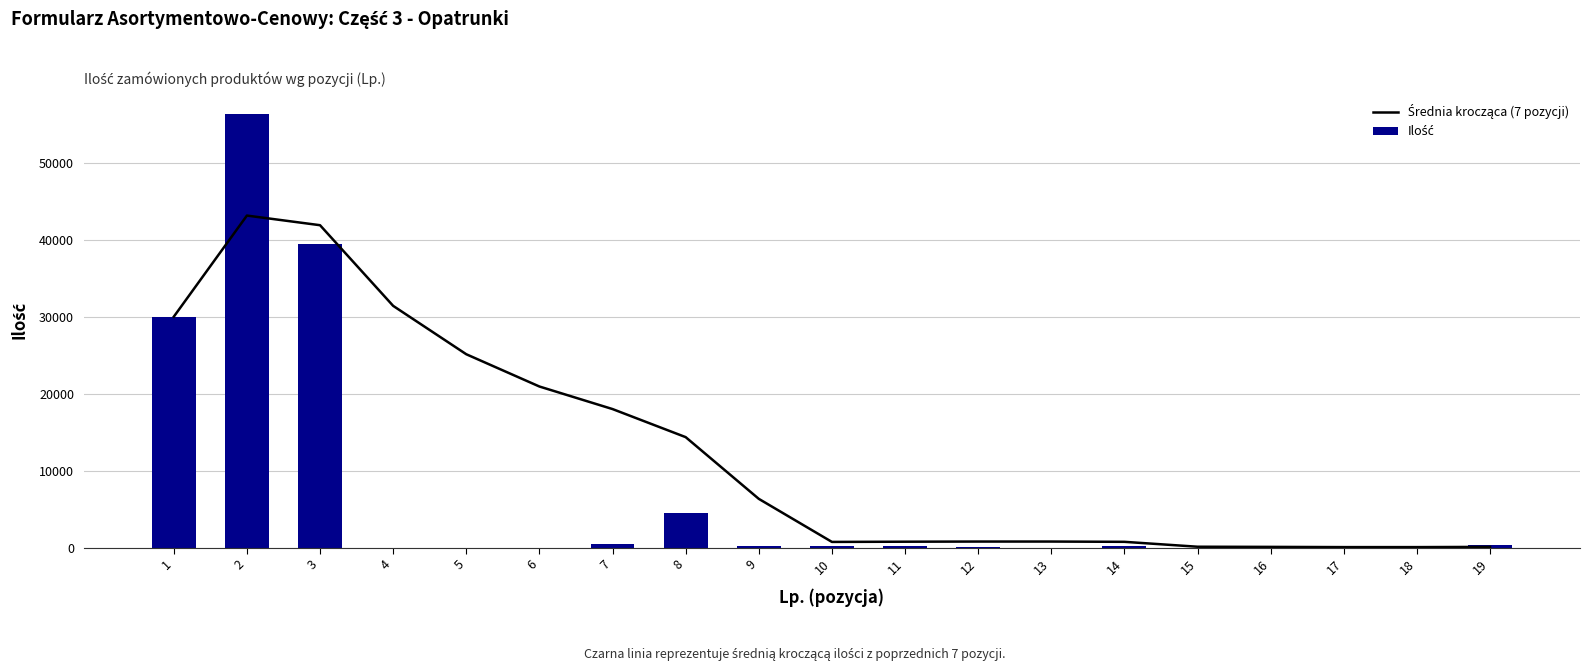

Which category has the highest value across all series?

2